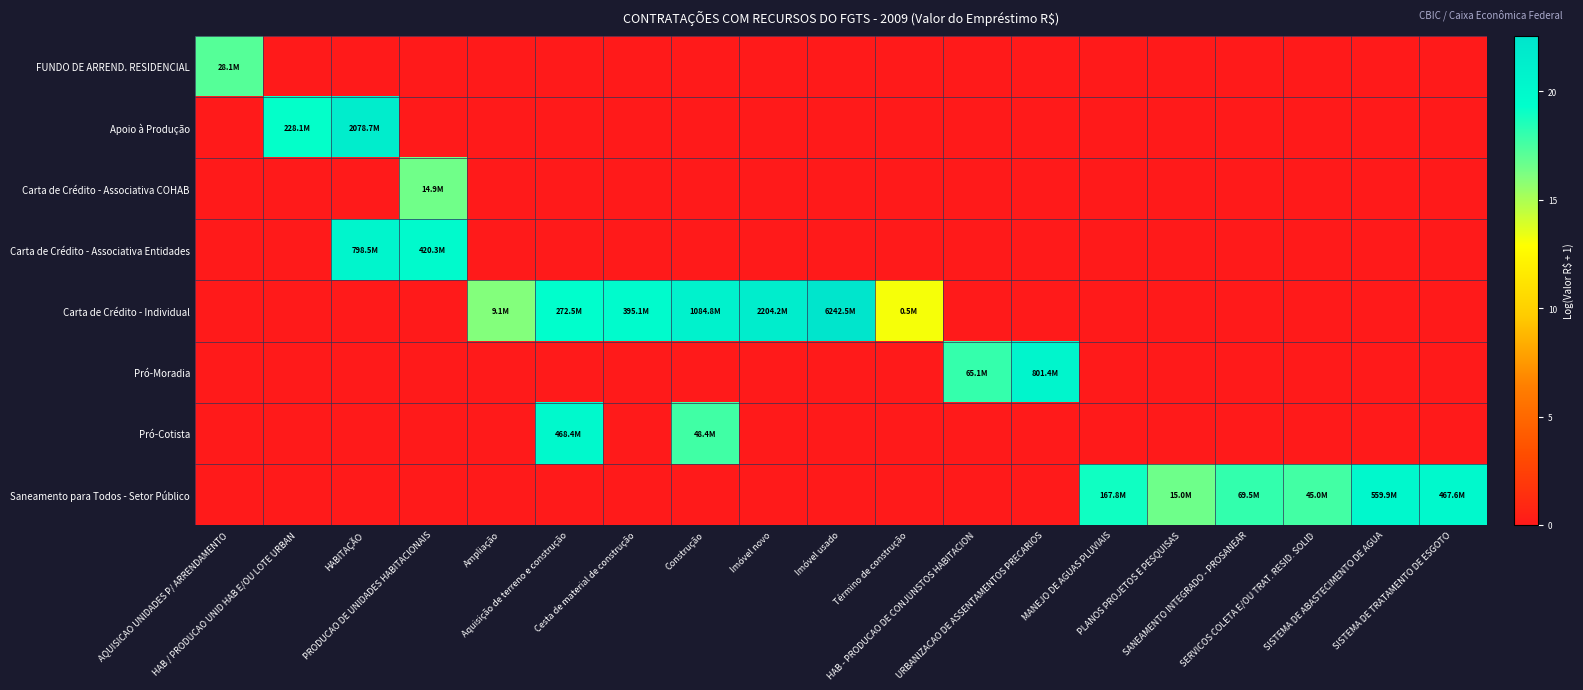

Reading left to right, list all the values displayed in this chart.

FUNDO DE ARREND. RESIDENCIAL: AQUISICAO UNIDADES P/ ARRENDAMENTO=17.2	HAB / PRODUCAO UNID HAB E/OU LOTE URBAN=0.0	HABITAÇÃO=0.0	PRODUCAO DE UNIDADES HABITACIONAIS=0.0	Ampliação=0.0	Aquisição de terreno e construção=0.0	Cesta de material de construção=0.0	Construção=0.0	Imóvel novo=0.0	Imóvel usado=0.0	Término de construção=0.0	HAB - PRODUCAO DE CONJUNSTOS HABITACION=0.0	URBANIZACAO DE ASSENTAMENTOS PRECARIOS=0.0	MANEJO DE AGUAS PLUVIAIS=0.0	PLANOS PROJETOS E PESQUISAS=0.0	SANEAMENTO INTEGRADO - PROSANEAR=0.0	SERVICOS COLETA E/OU TRAT. RESID. SOLID=0.0	SISTEMA DE ABASTECIMENTO DE AGUA=0.0	SISTEMA DE TRATAMENTO DE ESGOTO=0.0
Apoio à Produção: AQUISICAO UNIDADES P/ ARRENDAMENTO=0.0	HAB / PRODUCAO UNID HAB E/OU LOTE URBAN=19.2	HABITAÇÃO=21.5	PRODUCAO DE UNIDADES HABITACIONAIS=0.0	Ampliação=0.0	Aquisição de terreno e construção=0.0	Cesta de material de construção=0.0	Construção=0.0	Imóvel novo=0.0	Imóvel usado=0.0	Término de construção=0.0	HAB - PRODUCAO DE CONJUNSTOS HABITACION=0.0	URBANIZACAO DE ASSENTAMENTOS PRECARIOS=0.0	MANEJO DE AGUAS PLUVIAIS=0.0	PLANOS PROJETOS E PESQUISAS=0.0	SANEAMENTO INTEGRADO - PROSANEAR=0.0	SERVICOS COLETA E/OU TRAT. RESID. SOLID=0.0	SISTEMA DE ABASTECIMENTO DE AGUA=0.0	SISTEMA DE TRATAMENTO DE ESGOTO=0.0
Carta de Crédito - Associativa COHAB: AQUISICAO UNIDADES P/ ARRENDAMENTO=0.0	HAB / PRODUCAO UNID HAB E/OU LOTE URBAN=0.0	HABITAÇÃO=0.0	PRODUCAO DE UNIDADES HABITACIONAIS=16.5	Ampliação=0.0	Aquisição de terreno e construção=0.0	Cesta de material de construção=0.0	Construção=0.0	Imóvel novo=0.0	Imóvel usado=0.0	Término de construção=0.0	HAB - PRODUCAO DE CONJUNSTOS HABITACION=0.0	URBANIZACAO DE ASSENTAMENTOS PRECARIOS=0.0	MANEJO DE AGUAS PLUVIAIS=0.0	PLANOS PROJETOS E PESQUISAS=0.0	SANEAMENTO INTEGRADO - PROSANEAR=0.0	SERVICOS COLETA E/OU TRAT. RESID. SOLID=0.0	SISTEMA DE ABASTECIMENTO DE AGUA=0.0	SISTEMA DE TRATAMENTO DE ESGOTO=0.0
Carta de Crédito - Associativa Entidades: AQUISICAO UNIDADES P/ ARRENDAMENTO=0.0	HAB / PRODUCAO UNID HAB E/OU LOTE URBAN=0.0	HABITAÇÃO=20.5	PRODUCAO DE UNIDADES HABITACIONAIS=19.9	Ampliação=0.0	Aquisição de terreno e construção=0.0	Cesta de material de construção=0.0	Construção=0.0	Imóvel novo=0.0	Imóvel usado=0.0	Término de construção=0.0	HAB - PRODUCAO DE CONJUNSTOS HABITACION=0.0	URBANIZACAO DE ASSENTAMENTOS PRECARIOS=0.0	MANEJO DE AGUAS PLUVIAIS=0.0	PLANOS PROJETOS E PESQUISAS=0.0	SANEAMENTO INTEGRADO - PROSANEAR=0.0	SERVICOS COLETA E/OU TRAT. RESID. SOLID=0.0	SISTEMA DE ABASTECIMENTO DE AGUA=0.0	SISTEMA DE TRATAMENTO DE ESGOTO=0.0
Carta de Crédito - Individual: AQUISICAO UNIDADES P/ ARRENDAMENTO=0.0	HAB / PRODUCAO UNID HAB E/OU LOTE URBAN=0.0	HABITAÇÃO=0.0	PRODUCAO DE UNIDADES HABITACIONAIS=0.0	Ampliação=16.0	Aquisição de terreno e construção=19.4	Cesta de material de construção=19.8	Construção=20.8	Imóvel novo=21.5	Imóvel usado=22.6	Término de construção=13.1	HAB - PRODUCAO DE CONJUNSTOS HABITACION=0.0	URBANIZACAO DE ASSENTAMENTOS PRECARIOS=0.0	MANEJO DE AGUAS PLUVIAIS=0.0	PLANOS PROJETOS E PESQUISAS=0.0	SANEAMENTO INTEGRADO - PROSANEAR=0.0	SERVICOS COLETA E/OU TRAT. RESID. SOLID=0.0	SISTEMA DE ABASTECIMENTO DE AGUA=0.0	SISTEMA DE TRATAMENTO DE ESGOTO=0.0
Pró-Moradia: AQUISICAO UNIDADES P/ ARRENDAMENTO=0.0	HAB / PRODUCAO UNID HAB E/OU LOTE URBAN=0.0	HABITAÇÃO=0.0	PRODUCAO DE UNIDADES HABITACIONAIS=0.0	Ampliação=0.0	Aquisição de terreno e construção=0.0	Cesta de material de construção=0.0	Construção=0.0	Imóvel novo=0.0	Imóvel usado=0.0	Término de construção=0.0	HAB - PRODUCAO DE CONJUNSTOS HABITACION=18.0	URBANIZACAO DE ASSENTAMENTOS PRECARIOS=20.5	MANEJO DE AGUAS PLUVIAIS=0.0	PLANOS PROJETOS E PESQUISAS=0.0	SANEAMENTO INTEGRADO - PROSANEAR=0.0	SERVICOS COLETA E/OU TRAT. RESID. SOLID=0.0	SISTEMA DE ABASTECIMENTO DE AGUA=0.0	SISTEMA DE TRATAMENTO DE ESGOTO=0.0
Pró-Cotista: AQUISICAO UNIDADES P/ ARRENDAMENTO=0.0	HAB / PRODUCAO UNID HAB E/OU LOTE URBAN=0.0	HABITAÇÃO=0.0	PRODUCAO DE UNIDADES HABITACIONAIS=0.0	Ampliação=0.0	Aquisição de terreno e construção=20.0	Cesta de material de construção=0.0	Construção=17.7	Imóvel novo=0.0	Imóvel usado=0.0	Término de construção=0.0	HAB - PRODUCAO DE CONJUNSTOS HABITACION=0.0	URBANIZACAO DE ASSENTAMENTOS PRECARIOS=0.0	MANEJO DE AGUAS PLUVIAIS=0.0	PLANOS PROJETOS E PESQUISAS=0.0	SANEAMENTO INTEGRADO - PROSANEAR=0.0	SERVICOS COLETA E/OU TRAT. RESID. SOLID=0.0	SISTEMA DE ABASTECIMENTO DE AGUA=0.0	SISTEMA DE TRATAMENTO DE ESGOTO=0.0
Saneamento para Todos - Setor Público: AQUISICAO UNIDADES P/ ARRENDAMENTO=0.0	HAB / PRODUCAO UNID HAB E/OU LOTE URBAN=0.0	HABITAÇÃO=0.0	PRODUCAO DE UNIDADES HABITACIONAIS=0.0	Ampliação=0.0	Aquisição de terreno e construção=0.0	Cesta de material de construção=0.0	Construção=0.0	Imóvel novo=0.0	Imóvel usado=0.0	Término de construção=0.0	HAB - PRODUCAO DE CONJUNSTOS HABITACION=0.0	URBANIZACAO DE ASSENTAMENTOS PRECARIOS=0.0	MANEJO DE AGUAS PLUVIAIS=18.9	PLANOS PROJETOS E PESQUISAS=16.5	SANEAMENTO INTEGRADO - PROSANEAR=18.1	SERVICOS COLETA E/OU TRAT. RESID. SOLID=17.6	SISTEMA DE ABASTECIMENTO DE AGUA=20.1	SISTEMA DE TRATAMENTO DE ESGOTO=20.0